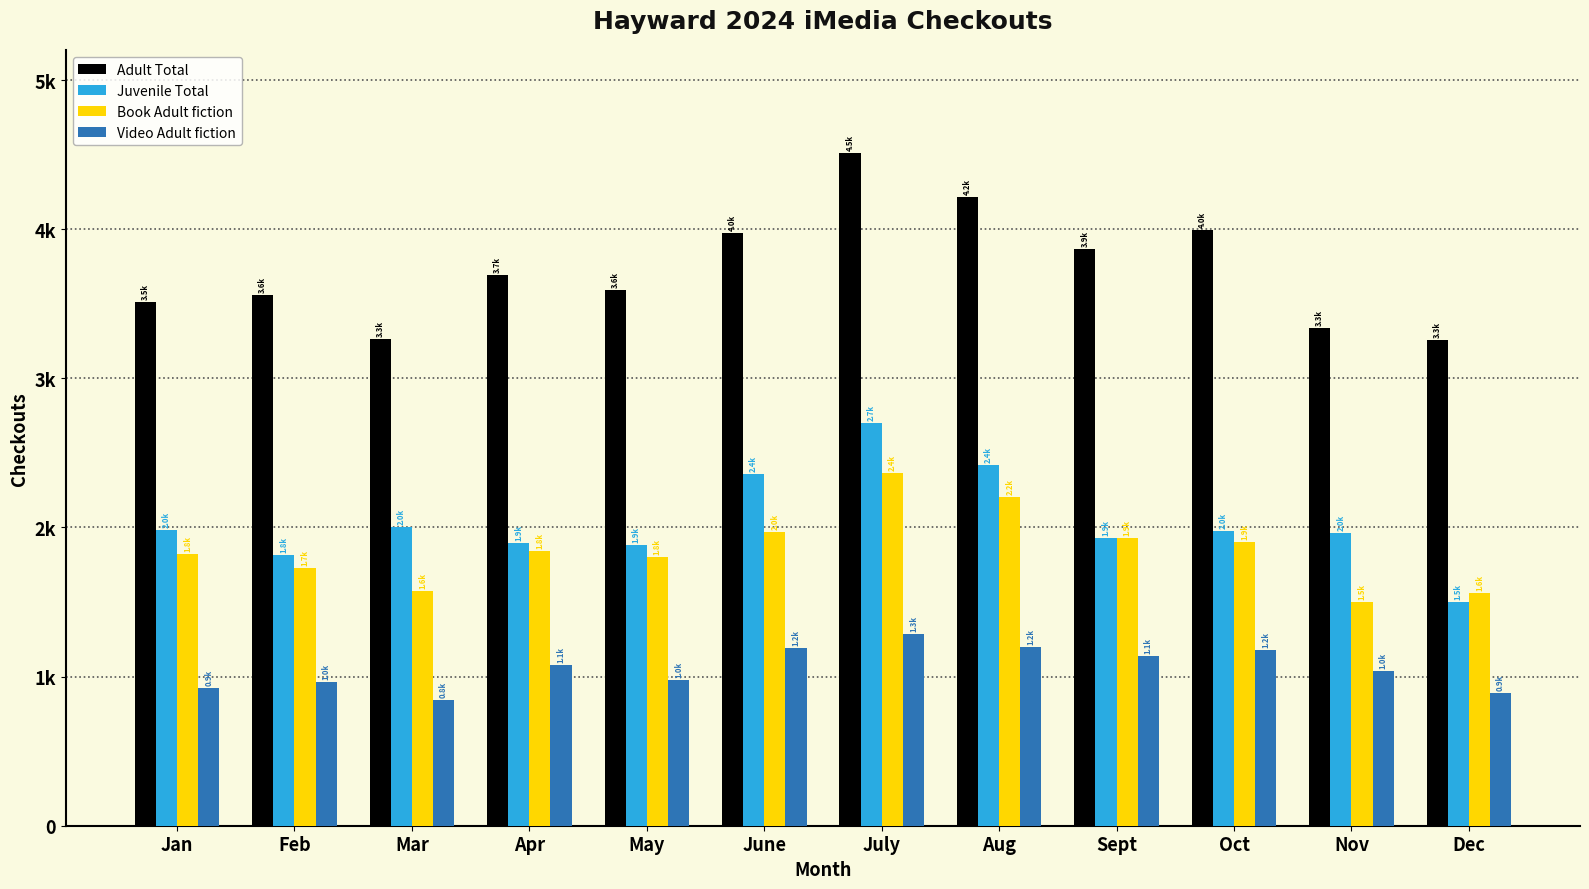

What is the difference between the highest and lowest values at Aug?

3013